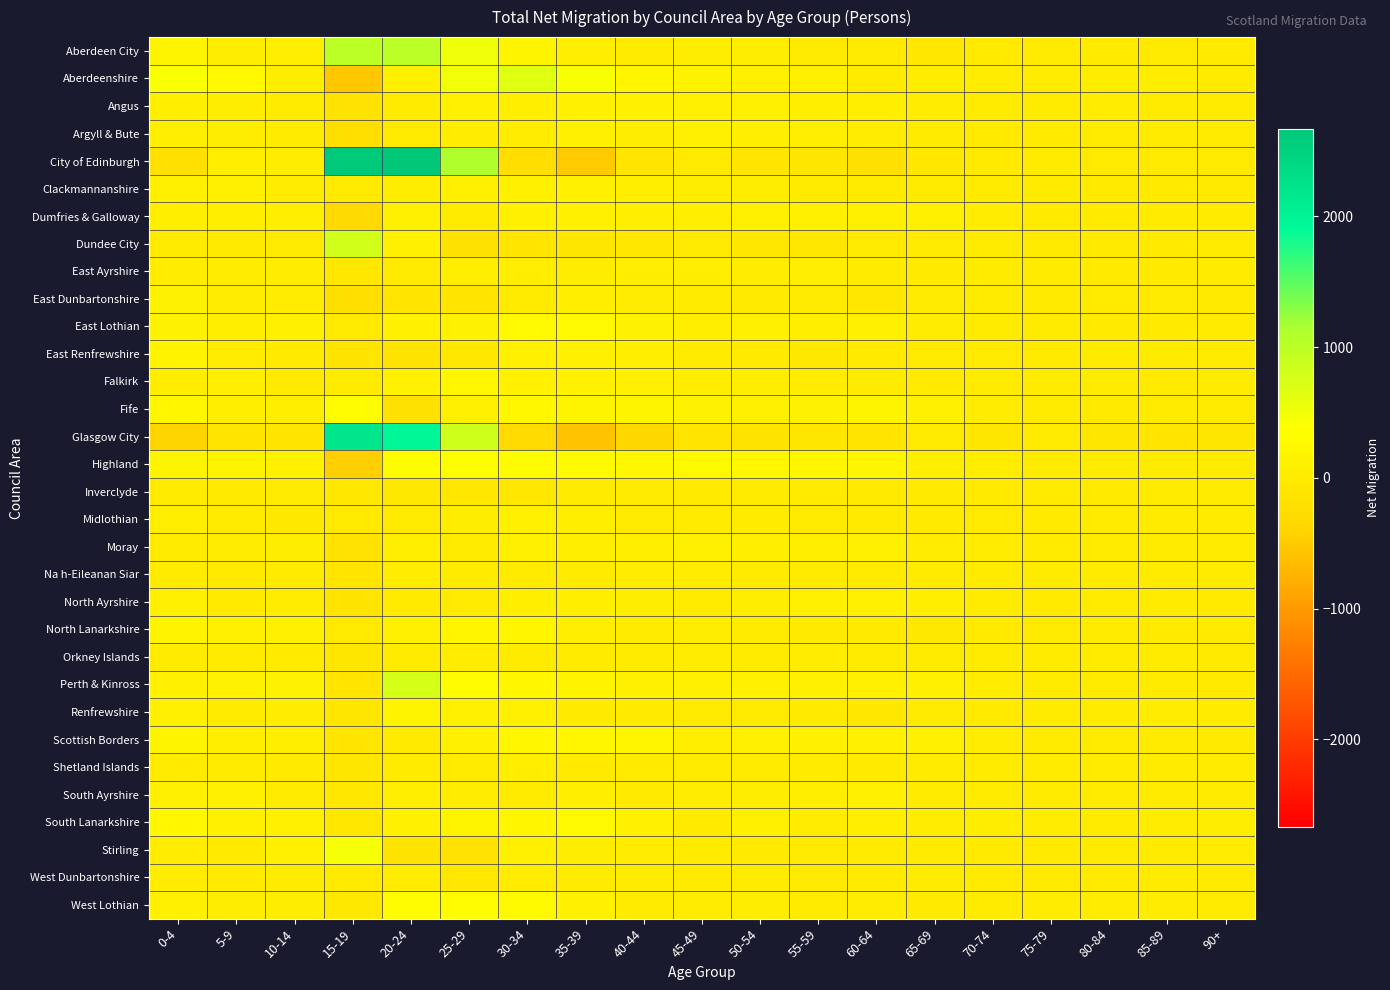

At how many categories does at least one series exceed 2289?

2